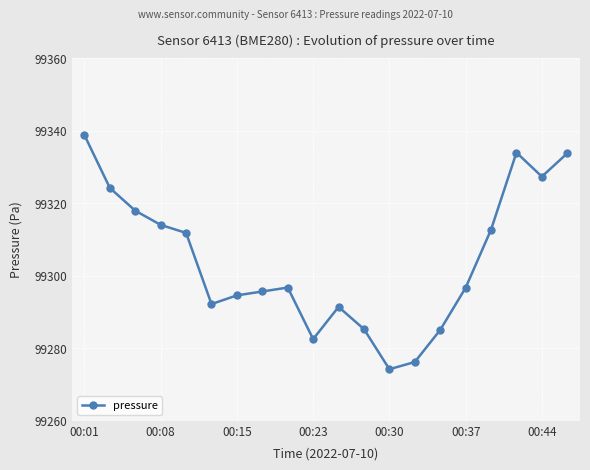

What is the value of the 15th point from the left?

99285.1